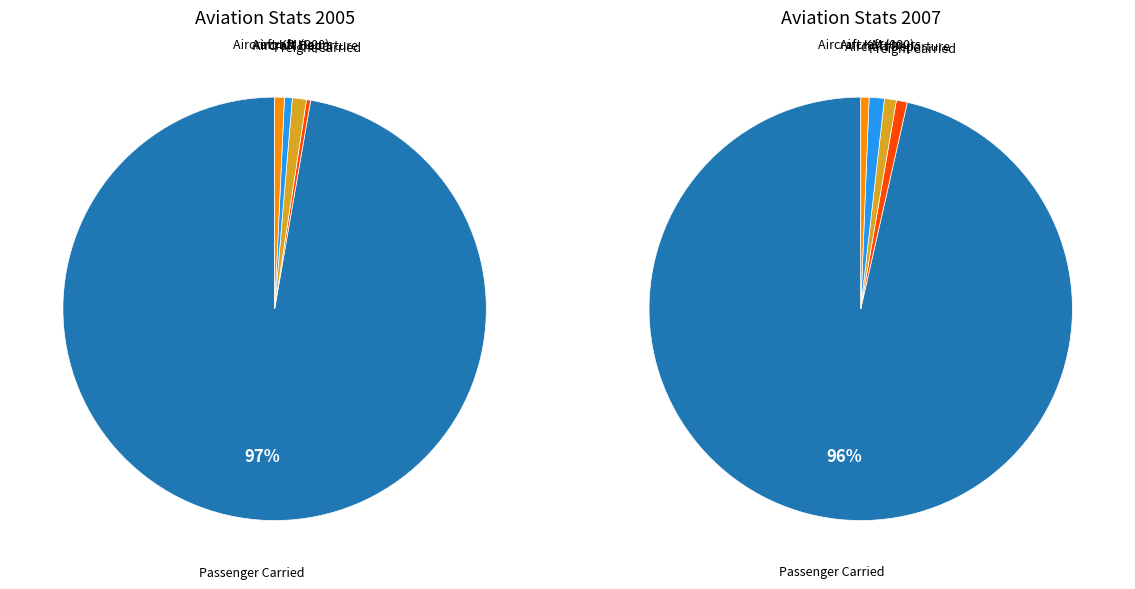

Is it true that 0 is 33% of the pie?

False